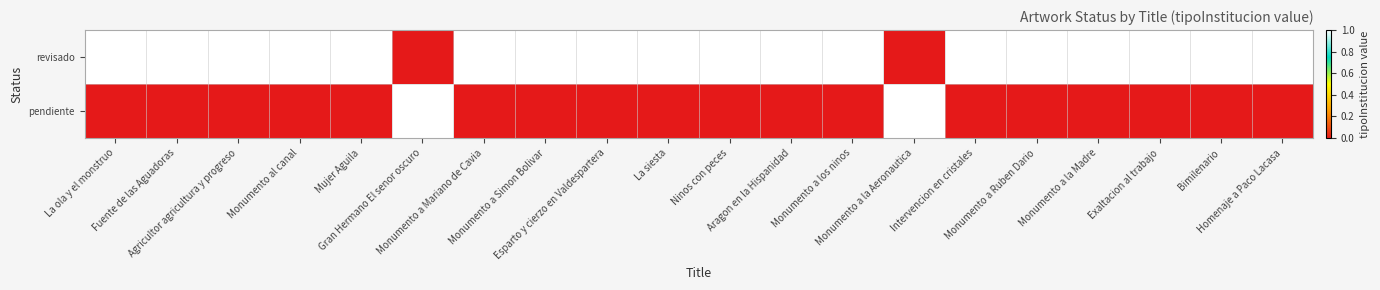

How many distinct data groups are displayed?

2